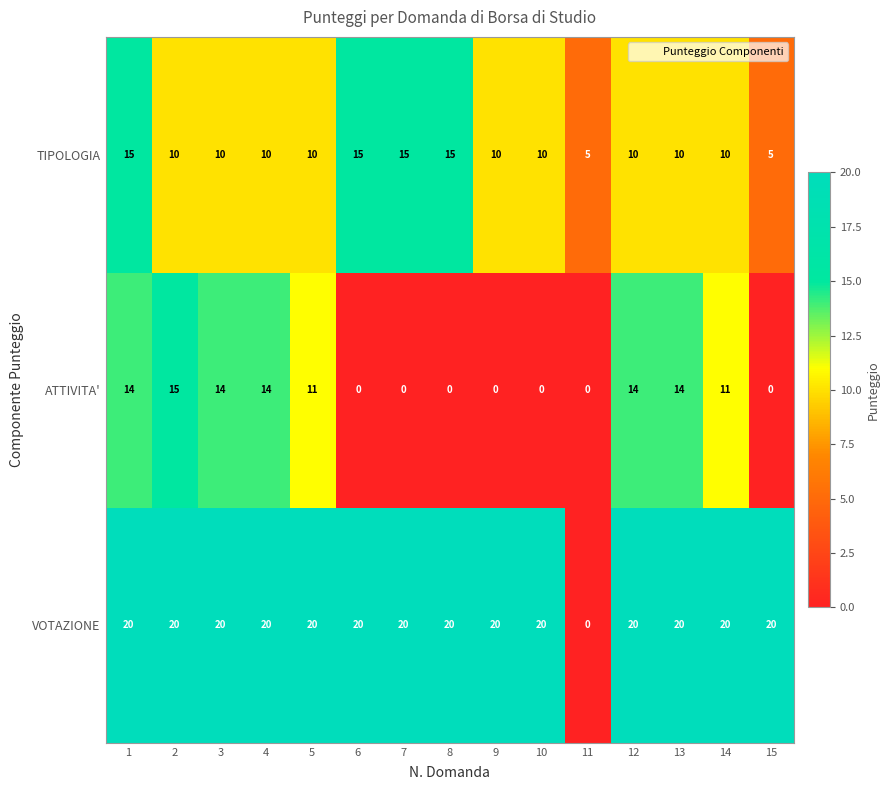

At which category is the sum across all series the highest?

1